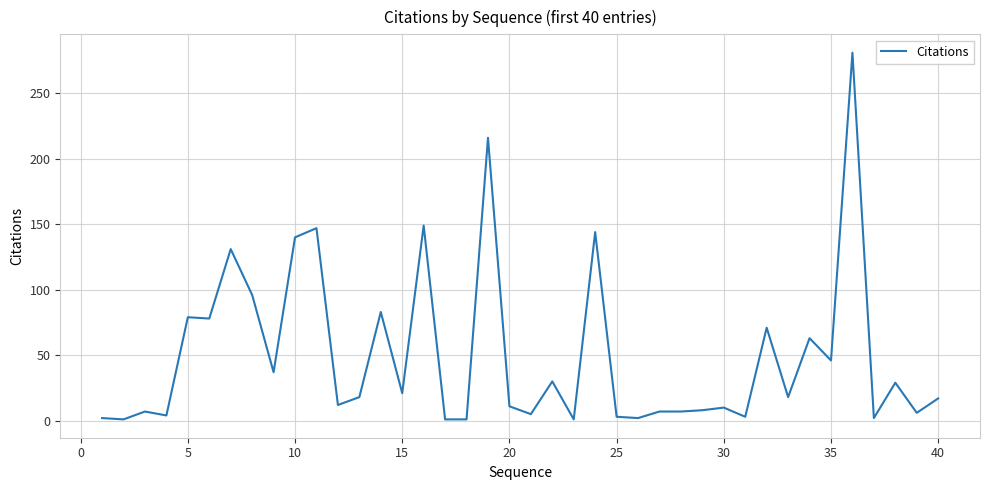

What is the greatest value displayed?

281